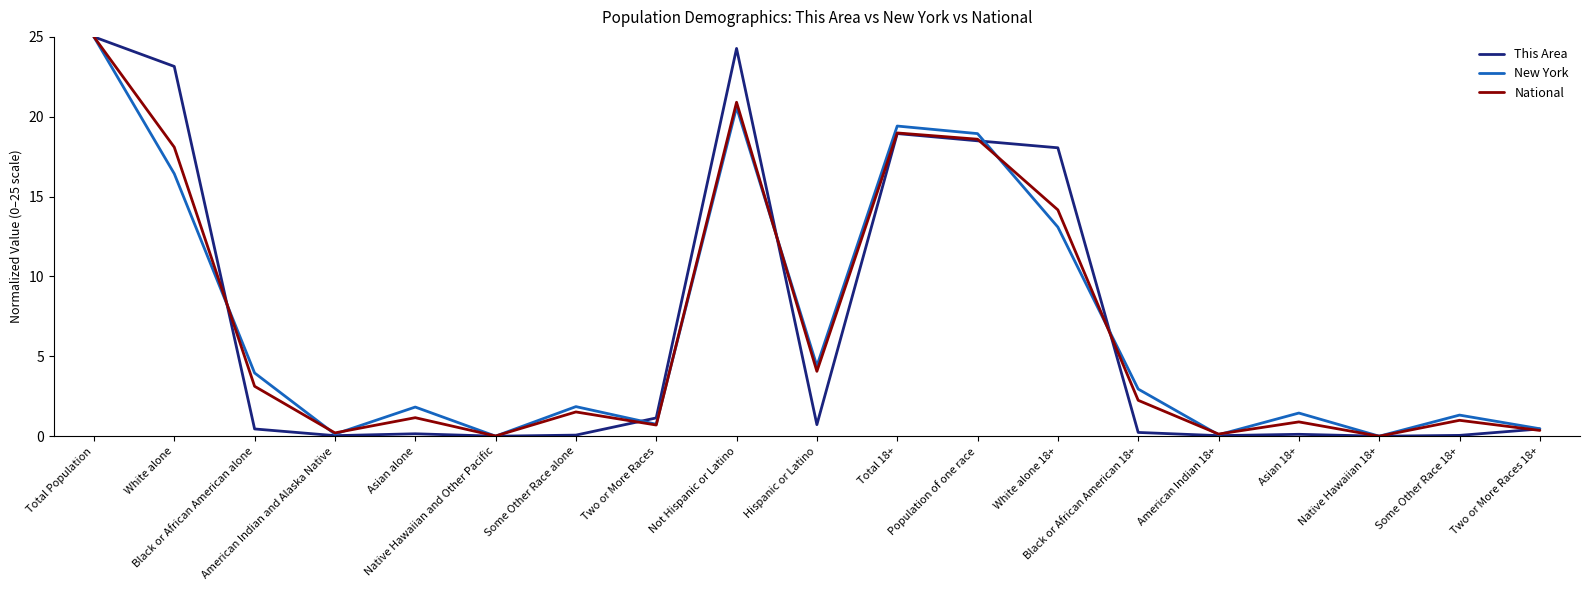

Is this an area chart (filled region under the line)?

No